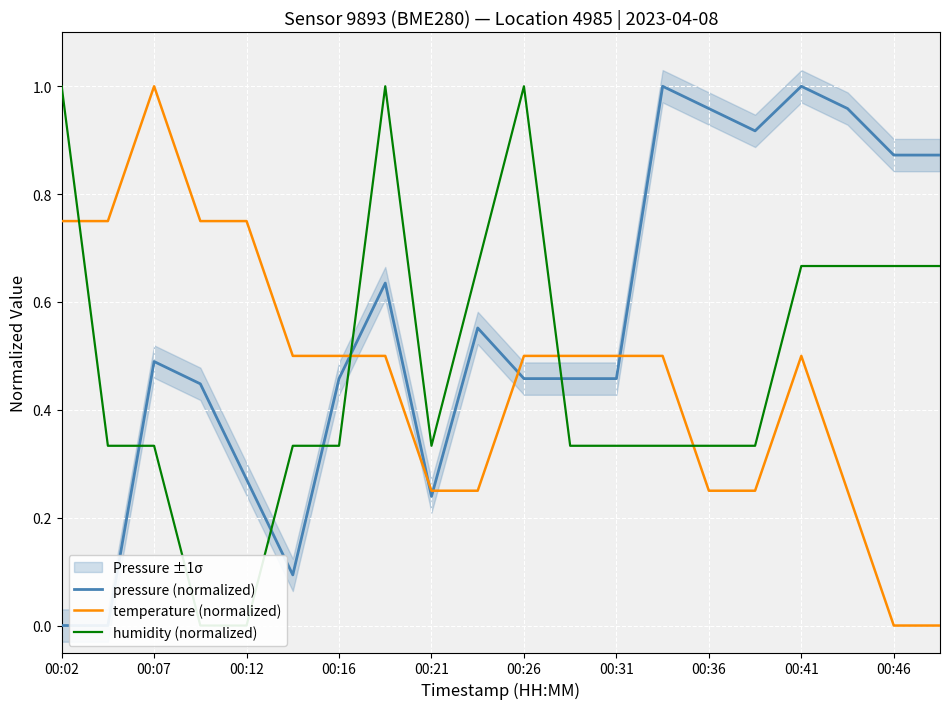

What is the sum of all temperature (normalized) values?

9.2